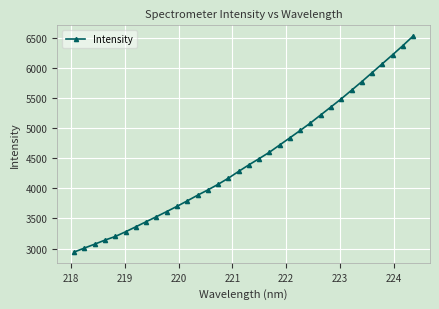

What is the value of the 33rd point from the left?

6370.7